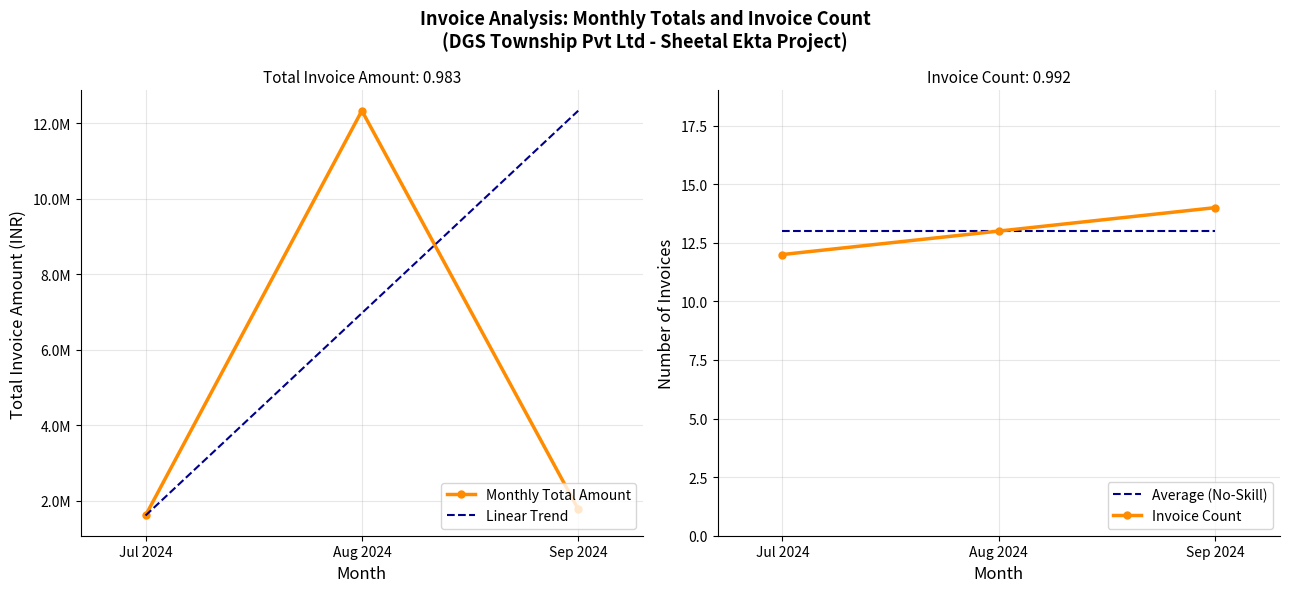

Which series has the largest total across all categories?

Linear Trend